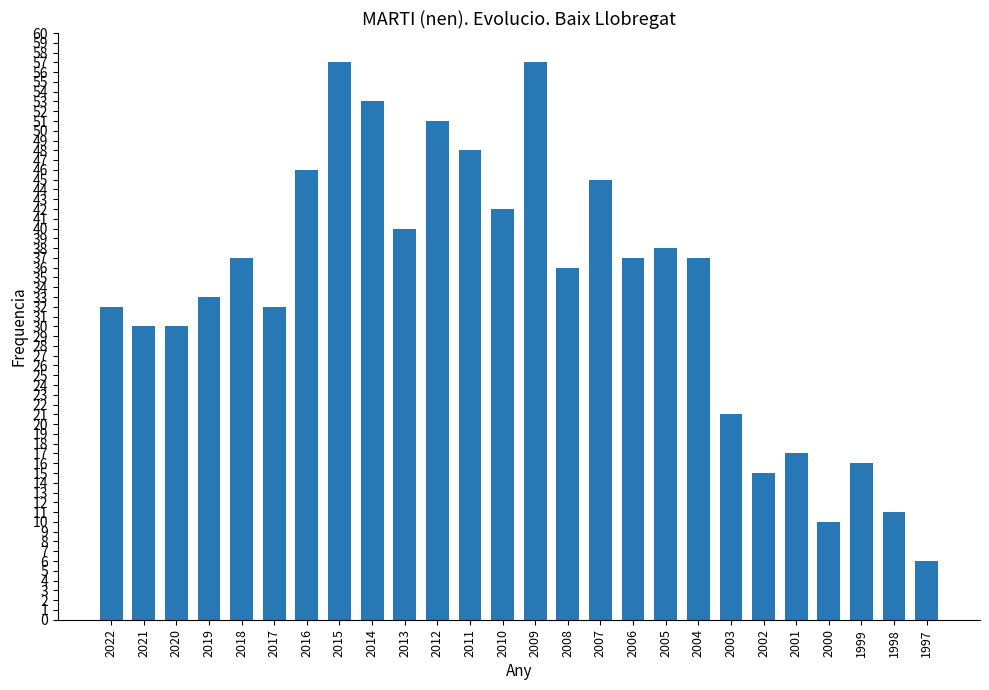

What is the change in value from 2018 to 2013?

+3